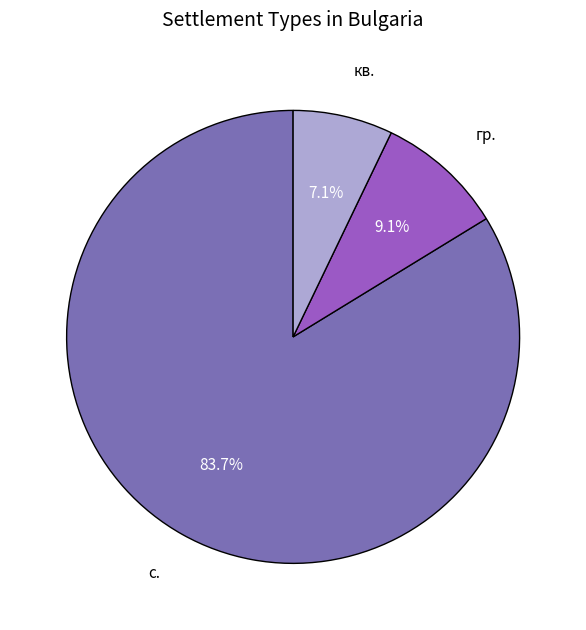

Rank the categories by value from highest to lowest.

с., гр., кв.